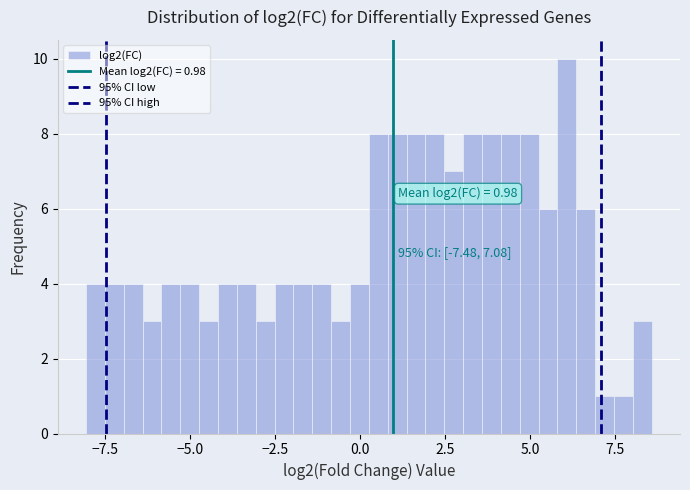

Around what value on the x-axis is the tallest bar? Give the approximate position of its centre, as read against the axis.

6.0